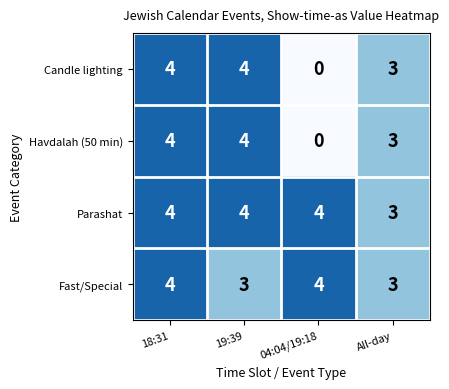

What is the spread (max minus min) of values at 04:04/19:18?

4